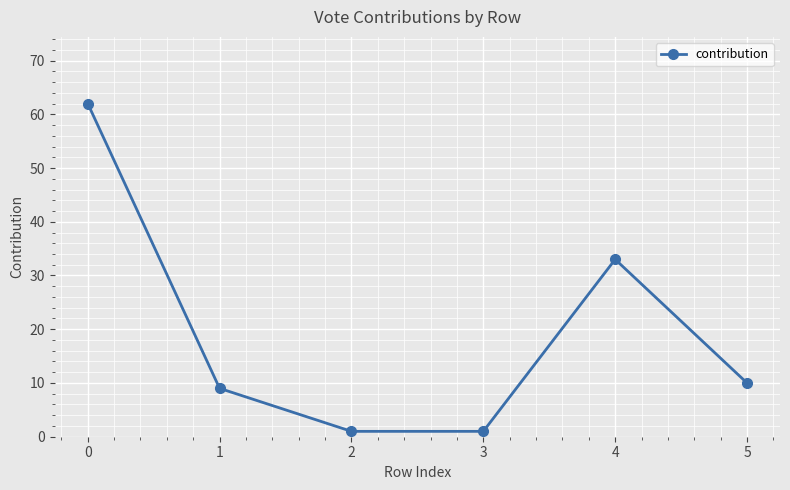

What is the difference between the values at 3 and 0?

61